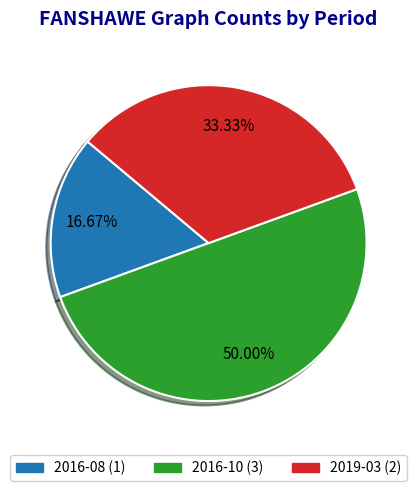

How many segments does this pie chart have?

3